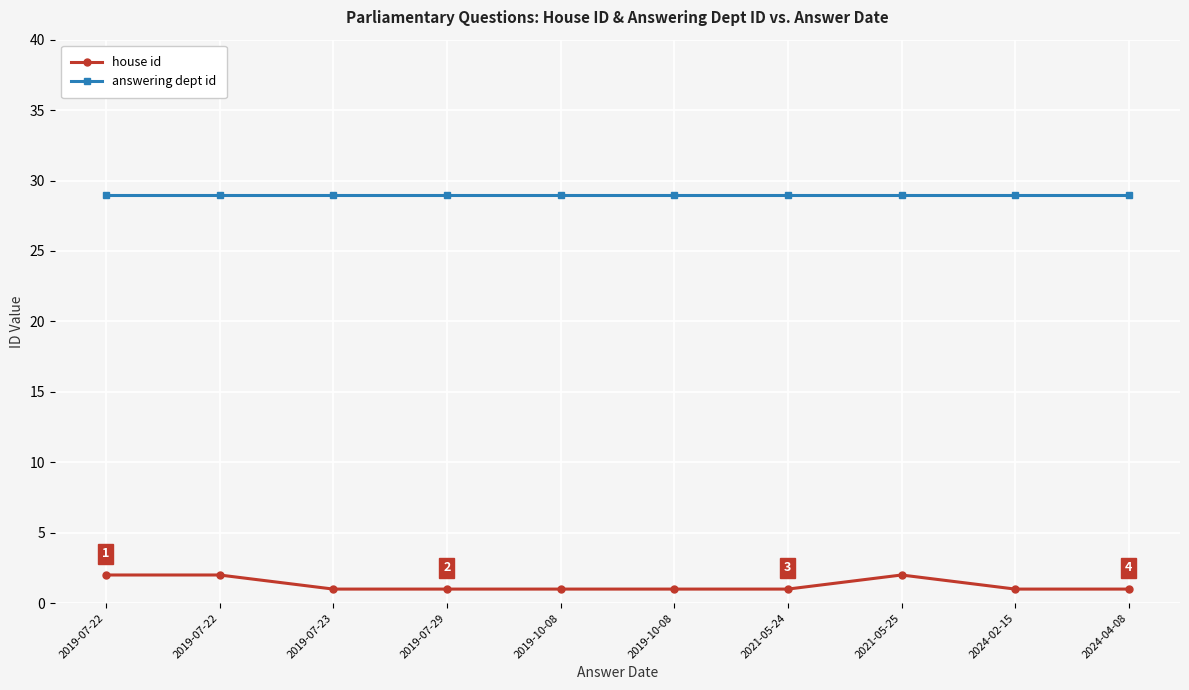

What are all the series names shown in the legend?

house id, answering dept id